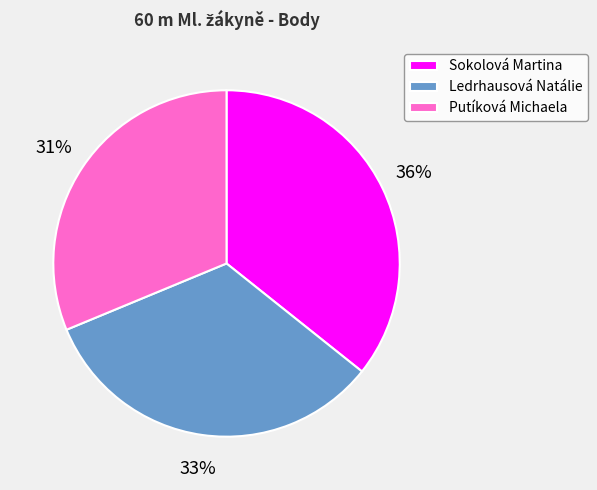

Is it true that Ledrhausová Natálie is 33% of the pie?

True